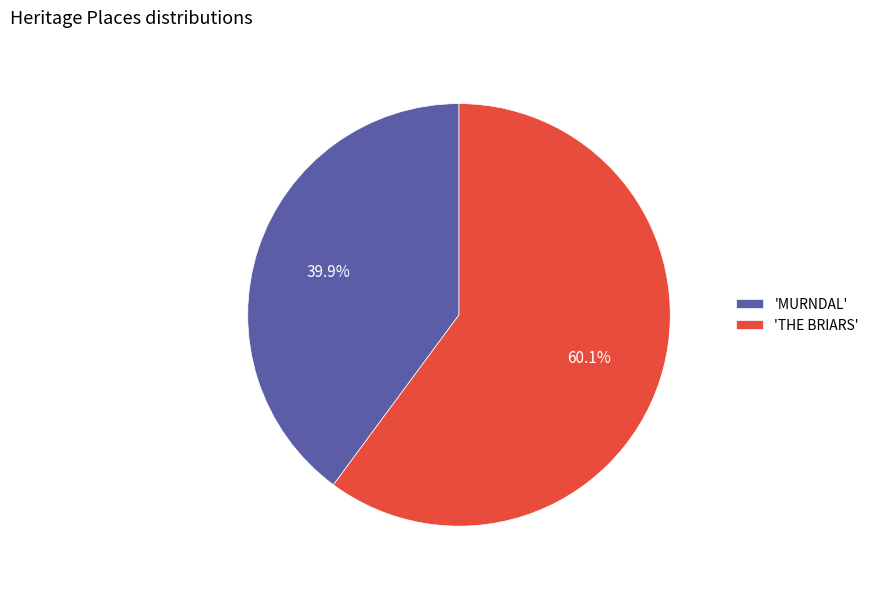

What is the total percentage of 'MURNDAL' and 'THE BRIARS'?

100.0%